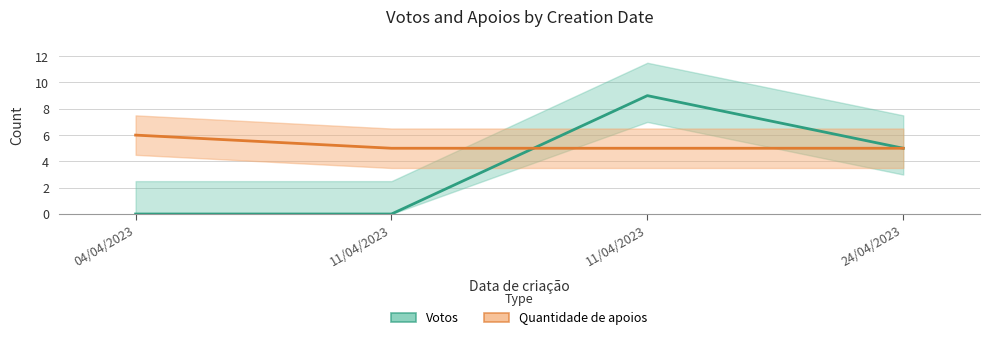

Rank the categories by Votos value from lowest to highest.

04/04/2023, 11/04/2023, 24/04/2023, 11/04/2023